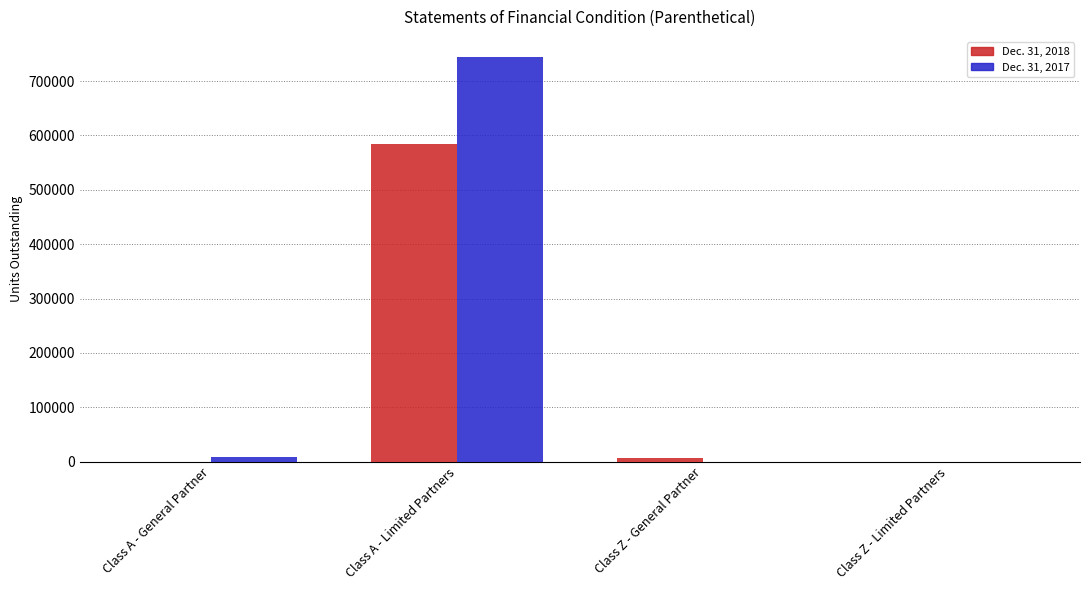

At which category is the sum across all series the highest?

Class A - Limited Partners